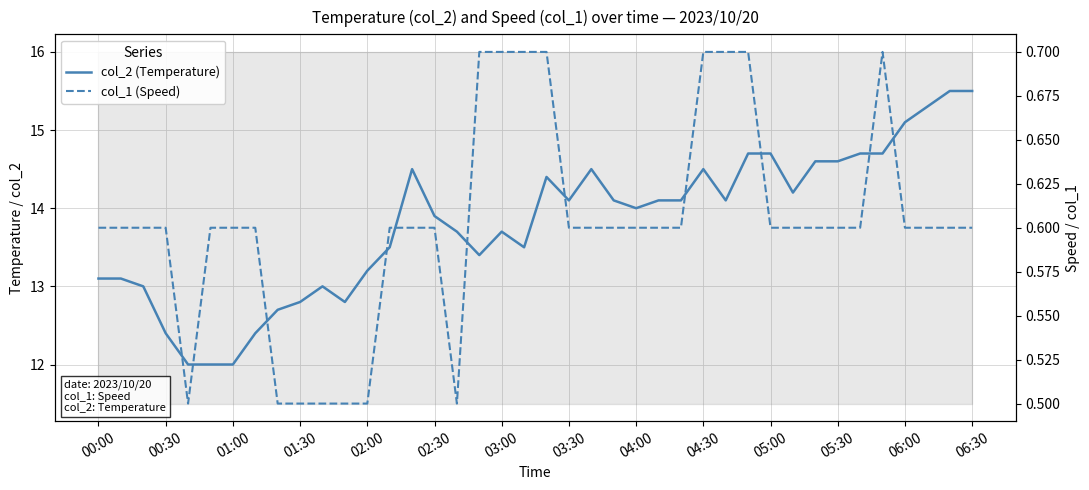

Reading left to right, list all the values displayed in this chart.

col_2 (Temperature): 13.1	13.1	13.0	12.4	12.0	12.0	12.0	12.4	12.7	12.8	13.0	12.8	13.2	13.5	14.5	13.9	13.7	13.4	13.7	13.5	14.4	14.1	14.5	14.1	14.0	14.1	14.1	14.5	14.1	14.7	14.7	14.2	14.6	14.6	14.7	14.7	15.1	15.3	15.5	15.5
col_1 (Speed): 0.6	0.6	0.6	0.6	0.5	0.6	0.6	0.6	0.5	0.5	0.5	0.5	0.5	0.6	0.6	0.6	0.5	0.7	0.7	0.7	0.7	0.6	0.6	0.6	0.6	0.6	0.6	0.7	0.7	0.7	0.6	0.6	0.6	0.6	0.6	0.7	0.6	0.6	0.6	0.6